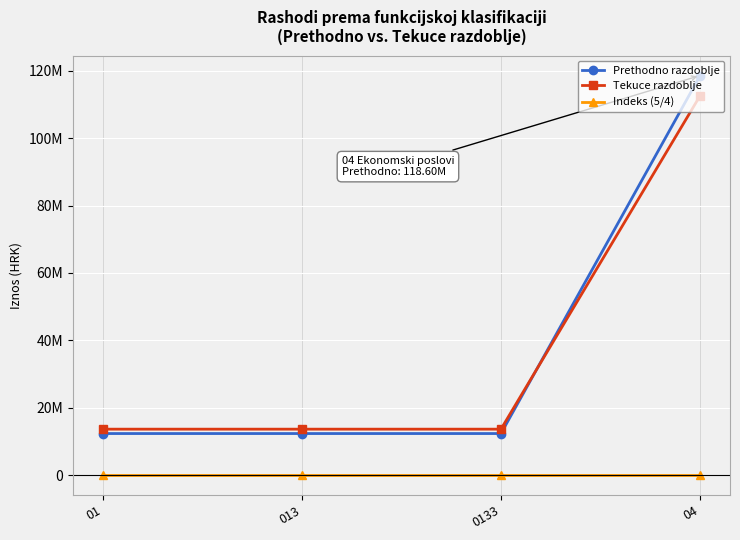

What is the minimum value for Indeks (5/4)?

95.0